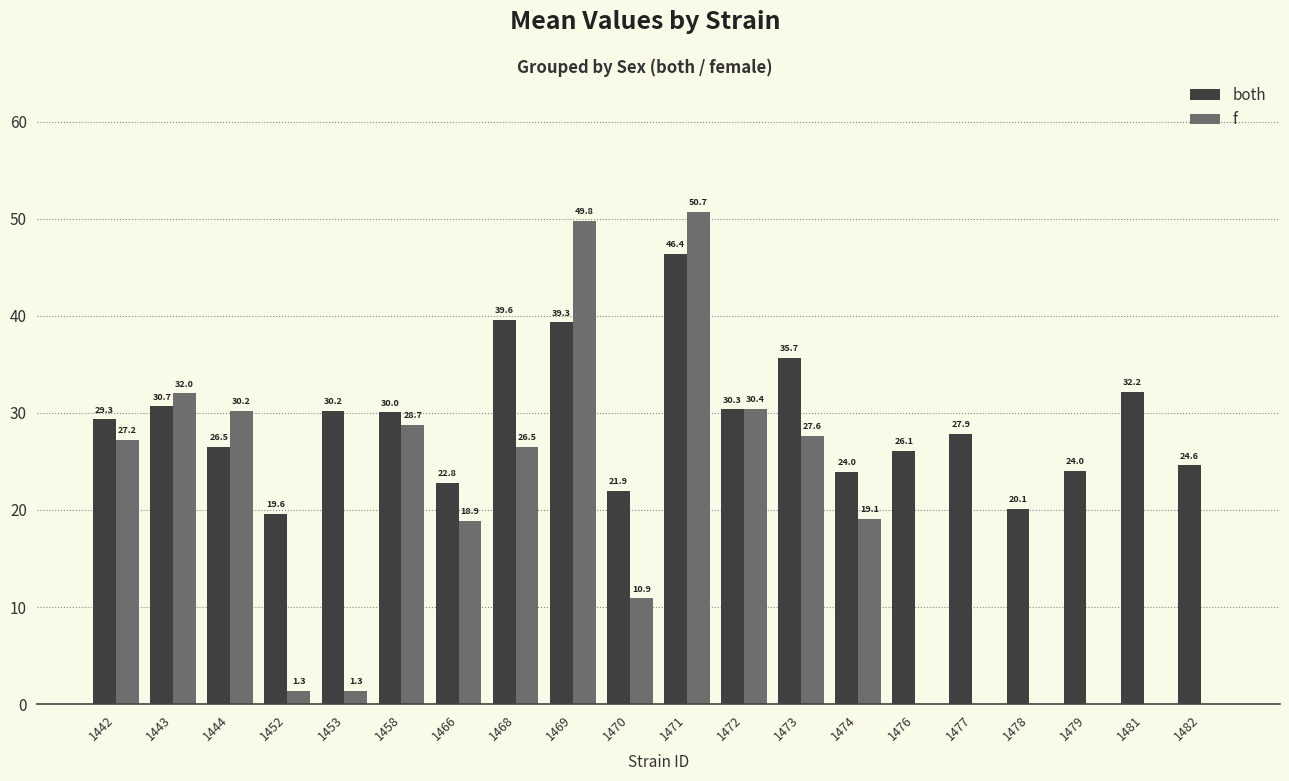

What is the average value of the both series?

29.0